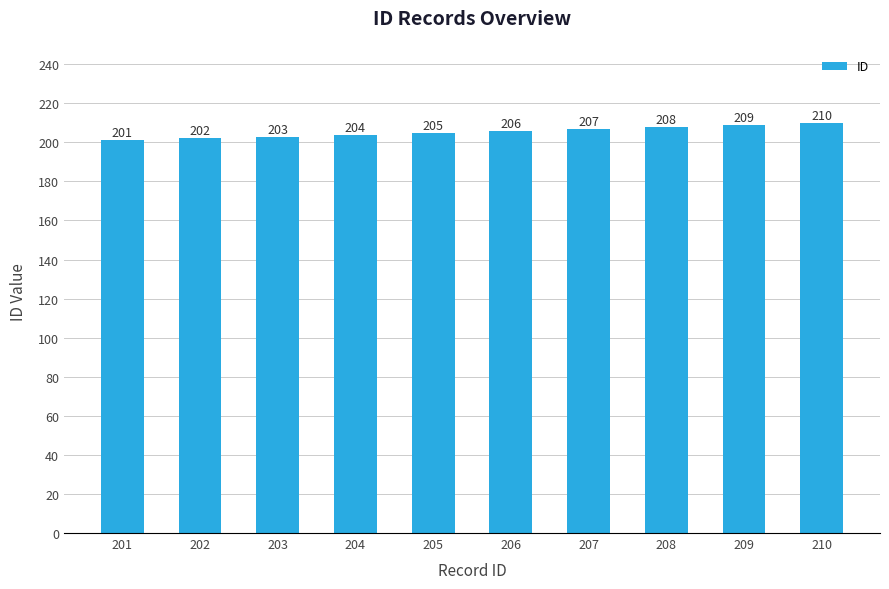

What is the value of the 10th bar from the left?

210